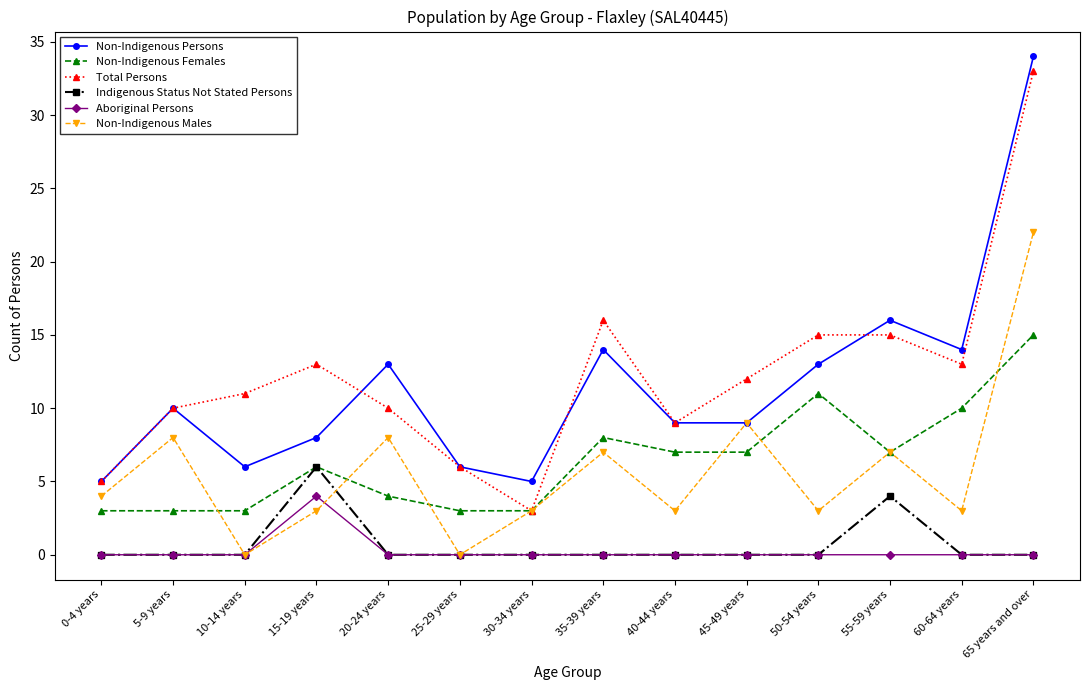

Which series ends up on top after the final intersection of Total Persons and Non-Indigenous Persons?

Non-Indigenous Persons